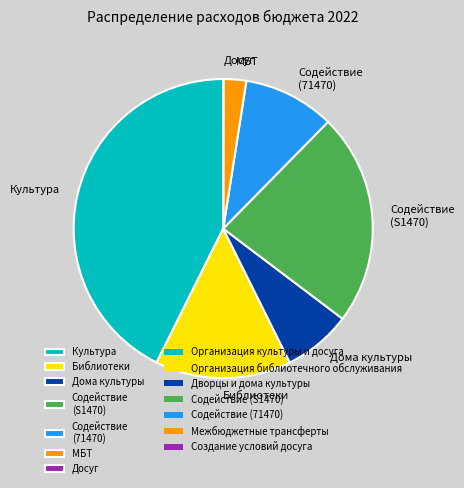

Does Культура account for over 50% of the chart?

No